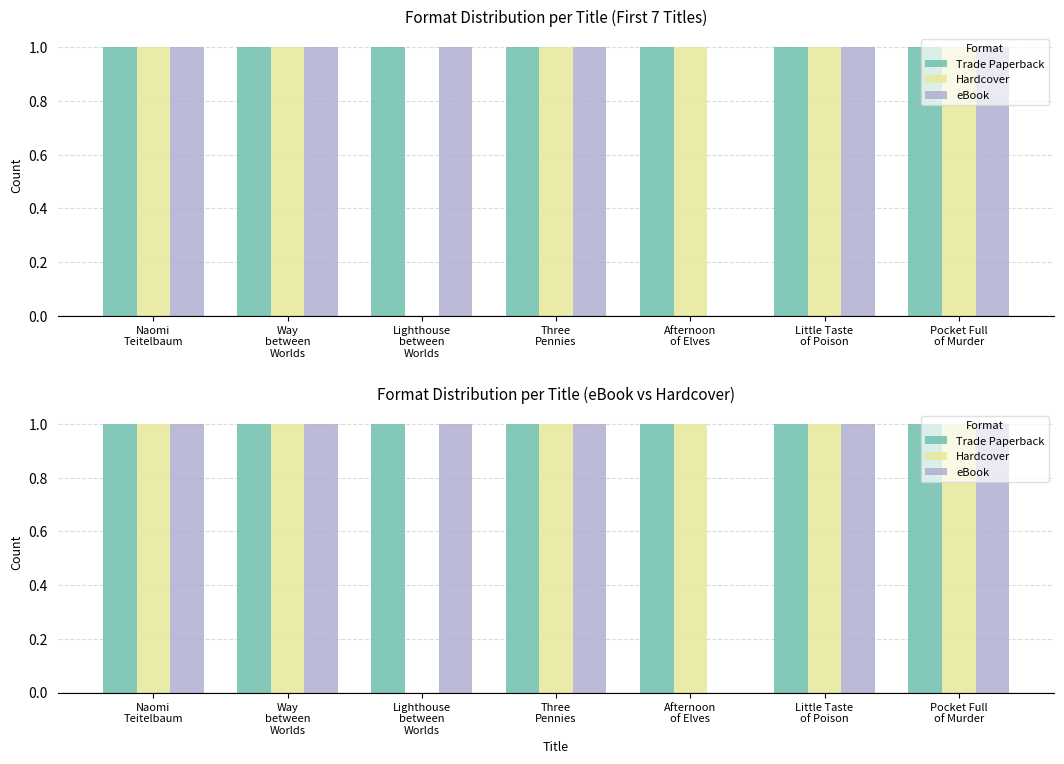

Which category has the highest value in the Hardcover series?

Naomi
Teitelbaum